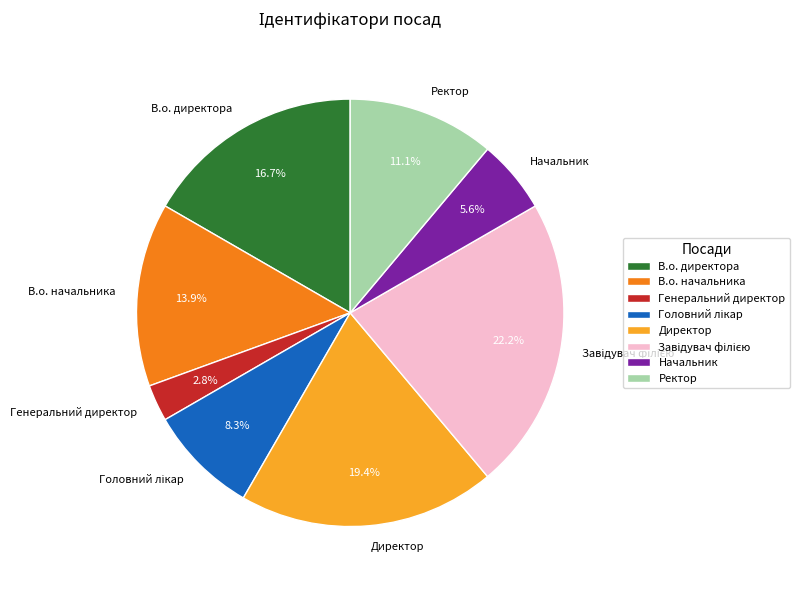

Do Ректор and В.о. директора together represent more than half of the pie?

No